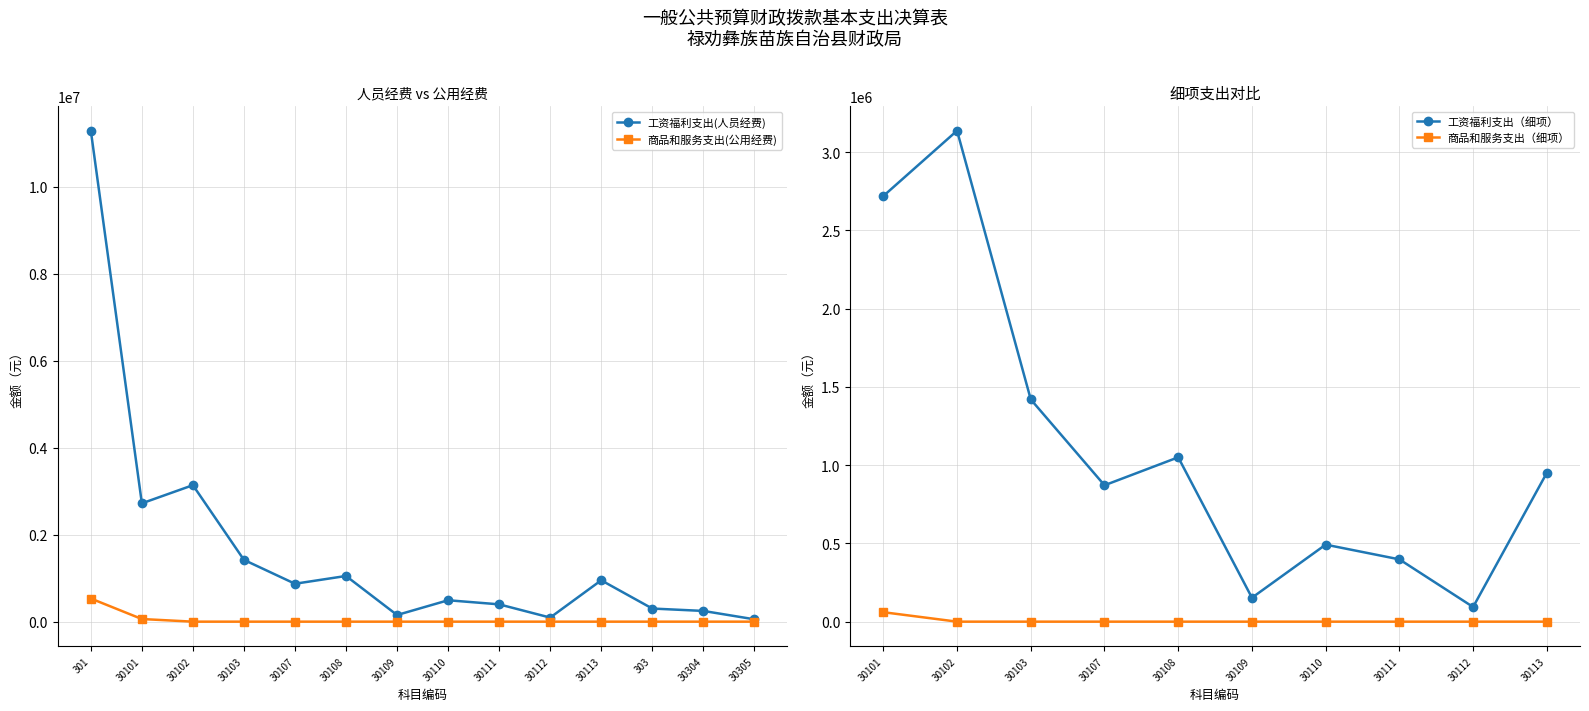

Reading right to left, what are all the values shown in this chart?

工资福利支出(人员经费): 54384.0	246624.0	301608.0	951039.0	93667.3	398098.5	492229.2	152793.4	1050362.7	871507.0	1420145.0	3137682.0	2719939.0	11287463.0
商品和服务支出(公用经费): 0.0	0.0	0.0	0.0	0.0	0.0	0.0	0.0	0.0	0.0	0.0	0.0	60377.9	532090.0